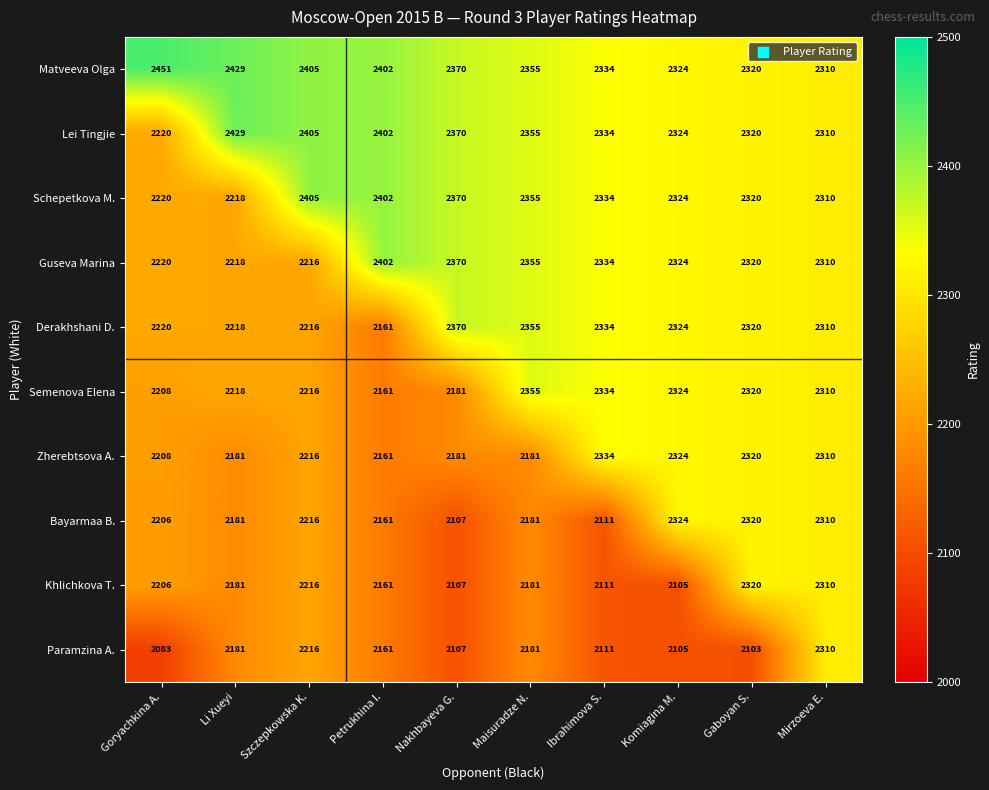

Which series changed the most between Goryachkina A. and Gaboyan S.?

Matveeva Olga